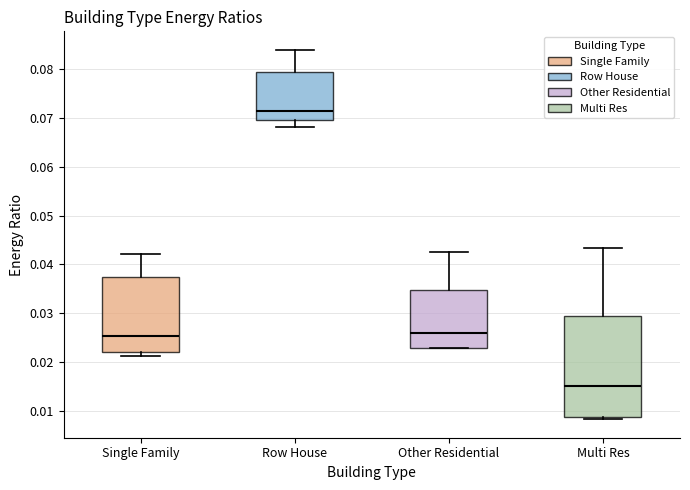

Where does the upper whisker of the box for Multi Res end on the y-axis? The values are not printed on the chart, so give them approximately, as read against the axis.

0.043